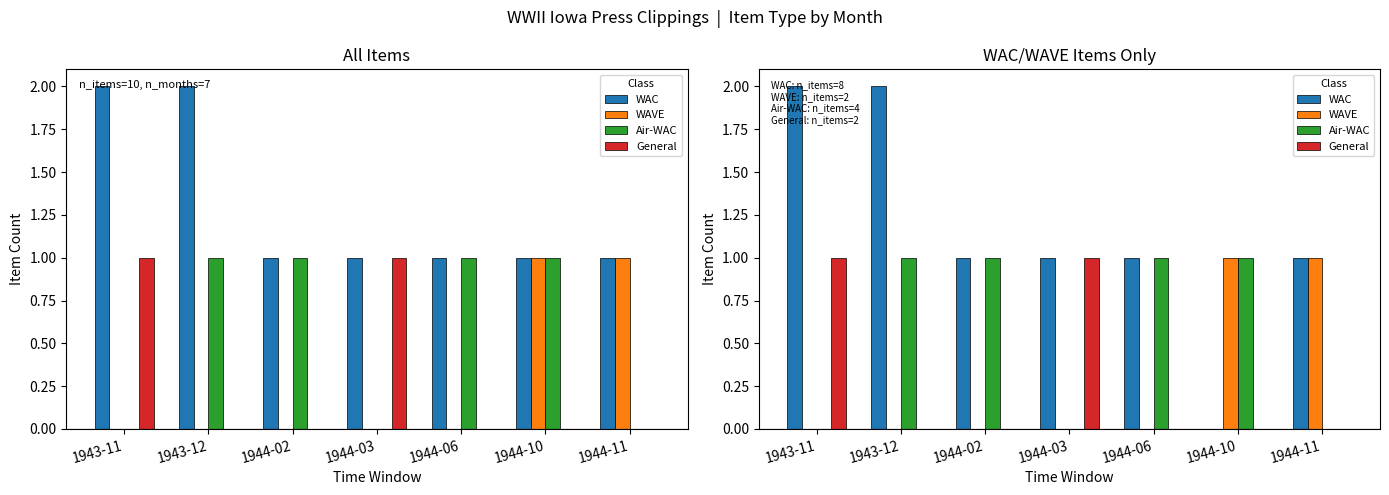

What is the average value of the Air-WAC series?

1